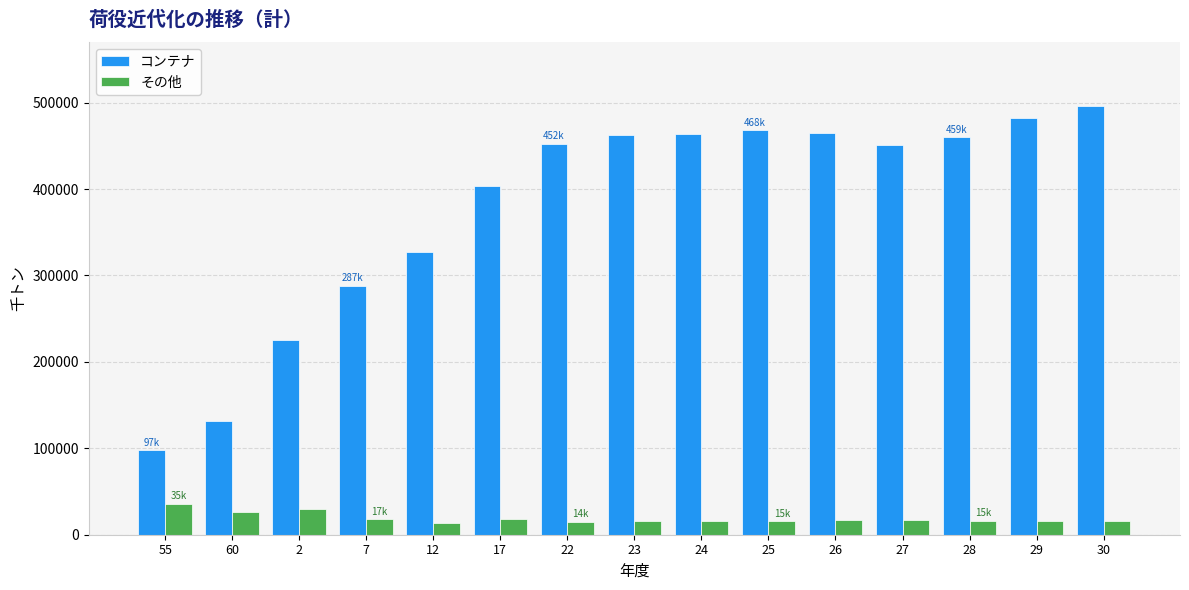

What is the maximum value for その他?

35521